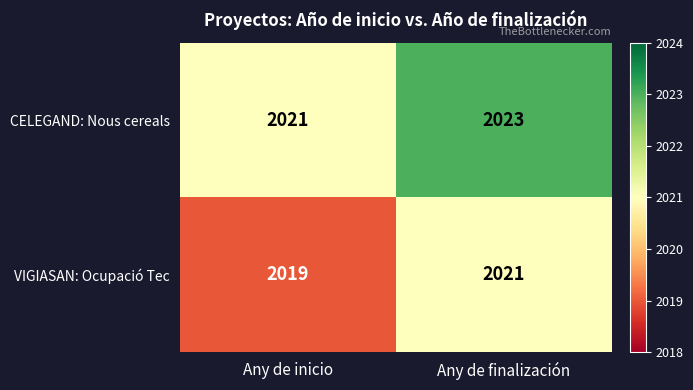

What is the sum of the VIGIASAN: Ocupació Tec values at Any de inicio and Any de finalización?

4040